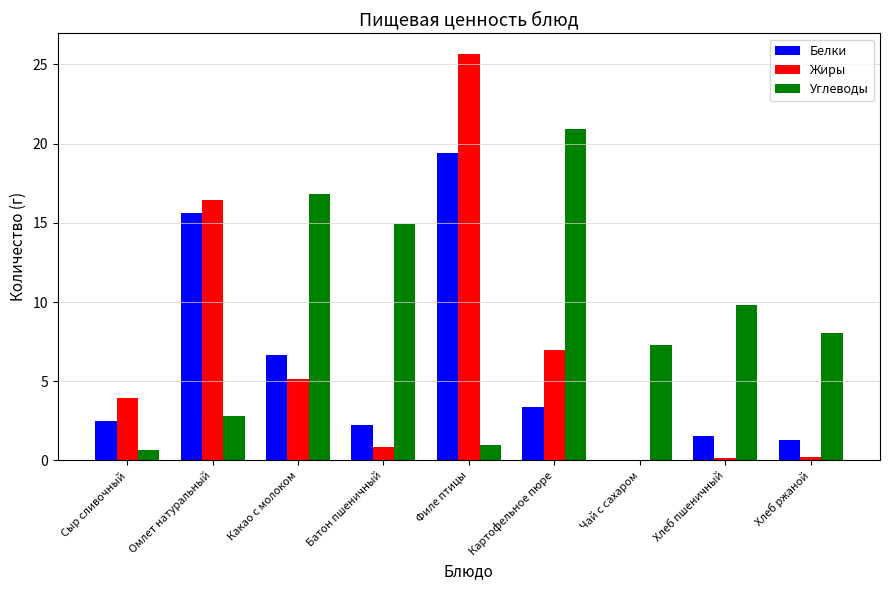

The value of Белки at Чай с сахаром is 0.0. True or false?

True